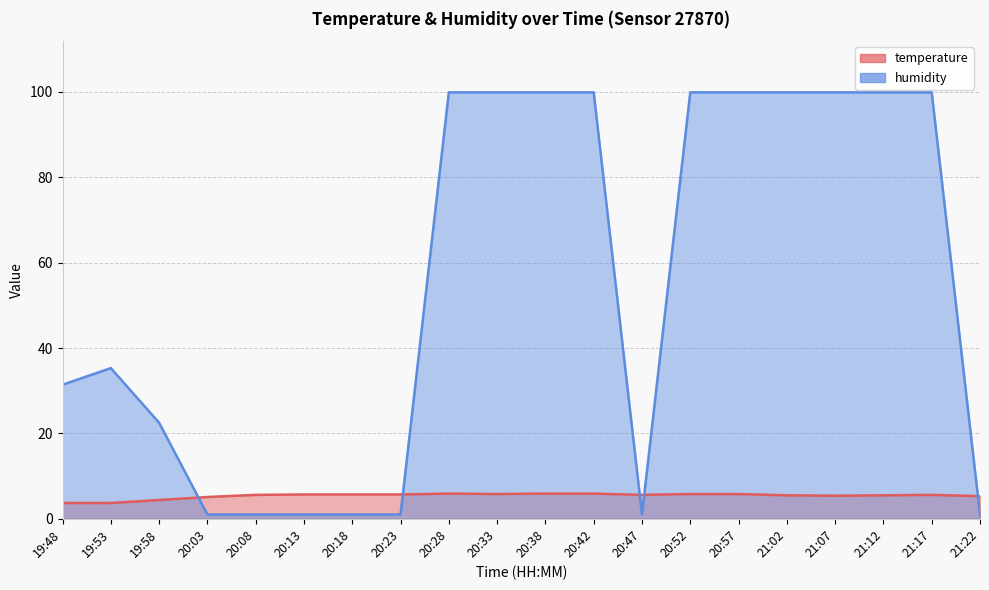

At which label does humidity reach its peak?

20:28